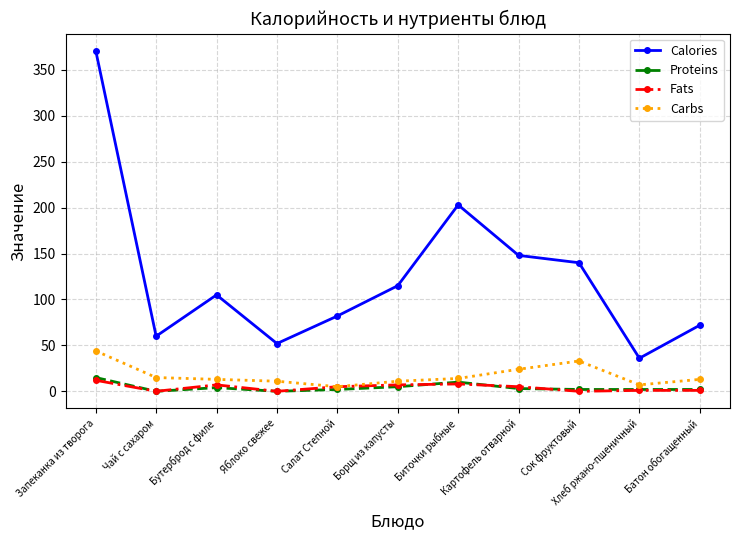

True or false: Calories has a value of 71 at Яблоко свежее.

False